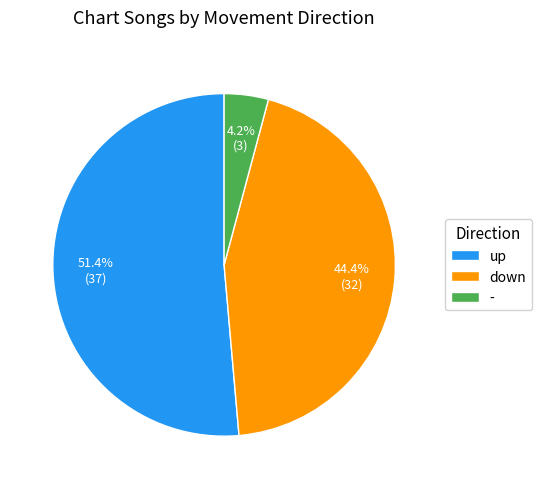

Which category accounts for the majority?

up